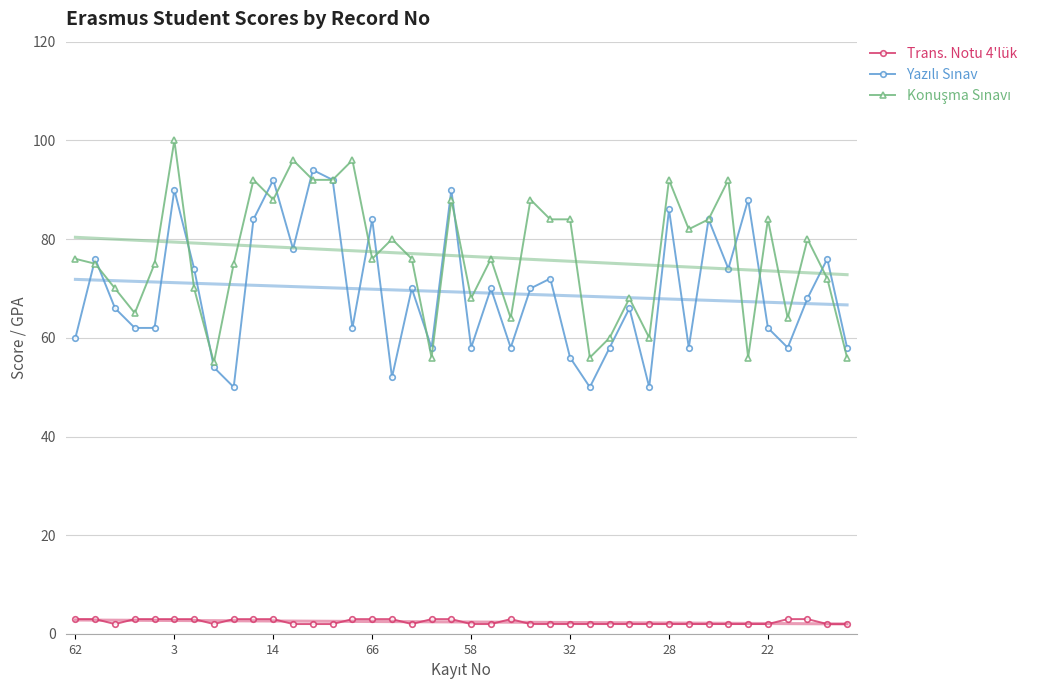

How many values in the Yazılı Sınav series exceed 68?

19